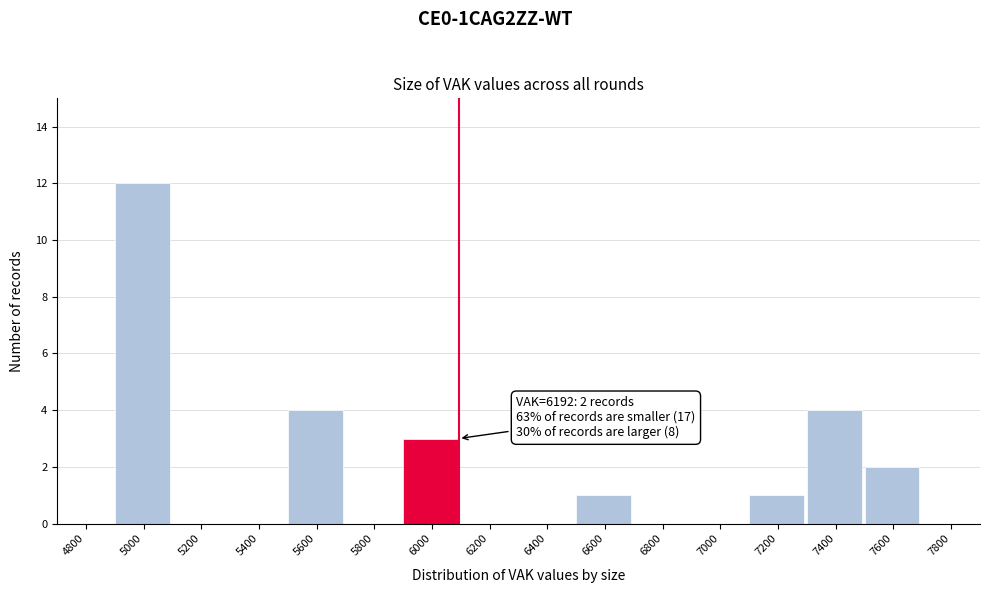

Reading left to right, extract all data points from this chart.

4800=0	5000=12	5200=0	5400=0	5600=4	5800=0	6000=3	6200=0	6400=0	6600=1	6800=0	7000=0	7200=1	7400=4	7600=2	7800=0